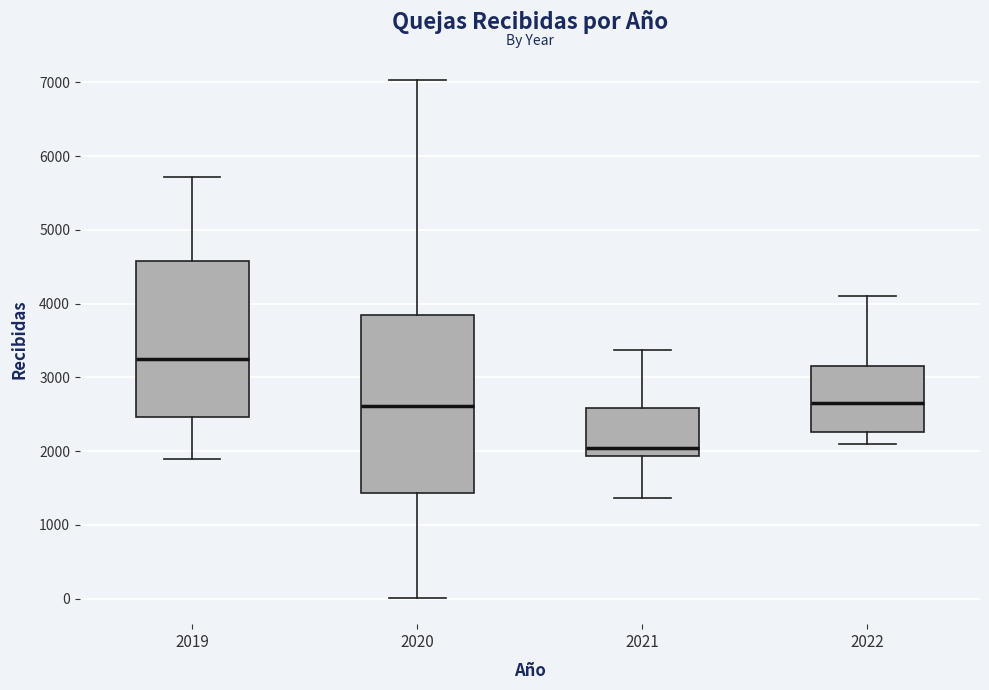

Reading left to right, transcribe this box plot: for each box, give where its median line is, the range the box spans, and where its two whiskers end, as read against the y-axis. The values are not printed on the chart, so give them approximately, as read against the axis.

2019: median 3200, box 2500 to 4600, whiskers 1900 to 5700
2020: median 2600, box 1400 to 3900, whiskers 0 to 7000
2021: median 2000, box 1900 to 2600, whiskers 1400 to 3400
2022: median 2600, box 2300 to 3200, whiskers 2100 to 4100